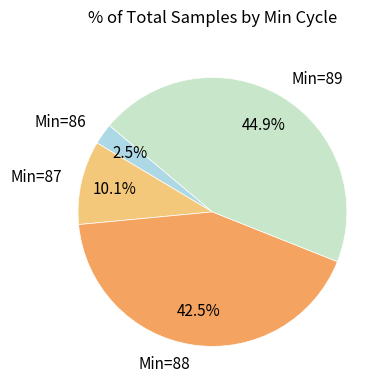

What is the smallest slice in the pie chart?

Min=86